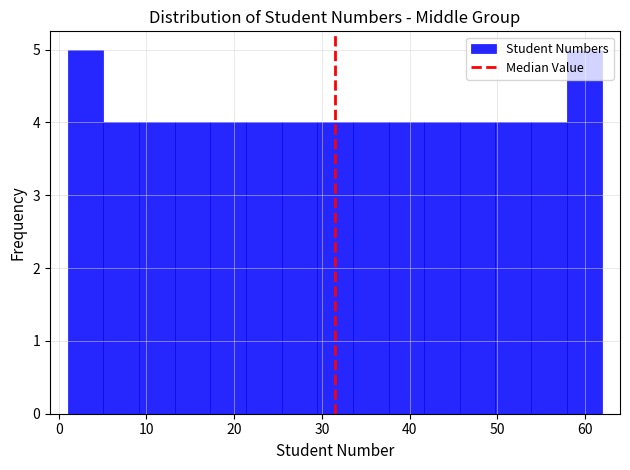

What is the height of the bar covering 50 to 54 on the x-axis? Neither the bar edges nor the heights are printed on the chart, so give them approximately, as read against the axes.

4